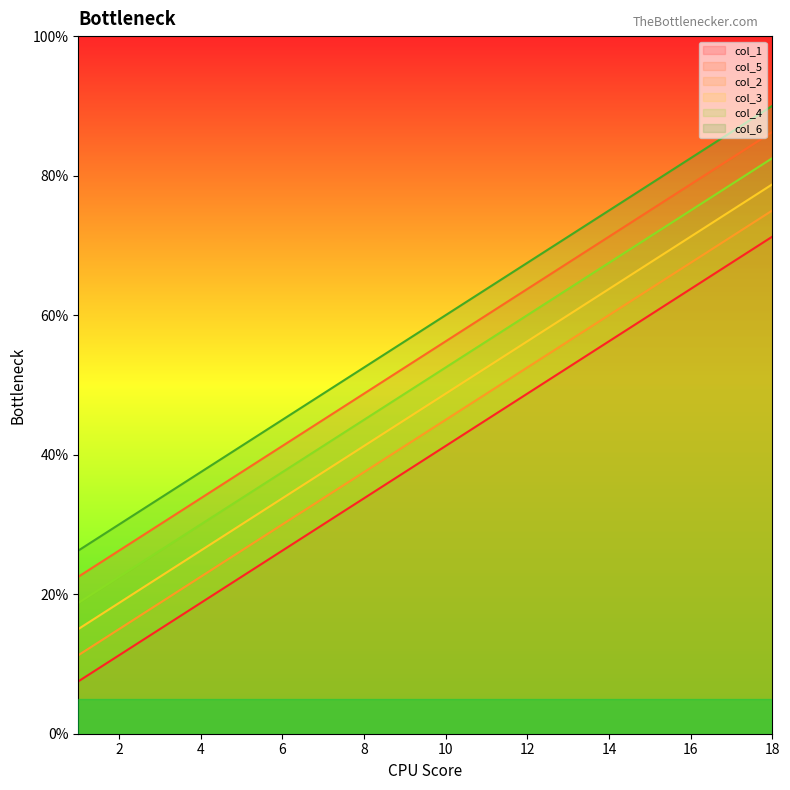

Reading left to right, list all the values displayed in this chart.

col_1: 7.5	11.2	15.0	18.8	22.5	26.2	30.0	33.8	37.5	41.2	45.0	48.8	52.5	56.2	60.0	63.8	67.5	71.2
col_5: 22.5	26.2	30.0	33.8	37.5	41.2	45.0	48.8	52.5	56.2	60.0	63.8	67.5	71.2	75.0	78.8	82.5	86.2
col_2: 11.2	15.0	18.8	22.5	26.2	30.0	33.8	37.5	41.2	45.0	48.8	52.5	56.2	60.0	63.8	67.5	71.2	75.0
col_3: 15.0	18.8	22.5	26.2	30.0	33.8	37.5	41.2	45.0	48.8	52.5	56.2	60.0	63.8	67.5	71.2	75.0	78.8
col_4: 18.8	22.5	26.2	30.0	33.8	37.5	41.2	45.0	48.8	52.5	56.2	60.0	63.8	67.5	71.2	75.0	78.8	82.5
col_6: 26.2	30.0	33.8	37.5	41.2	45.0	48.8	52.5	56.2	60.0	63.8	67.5	71.2	75.0	78.8	82.5	86.2	90.0